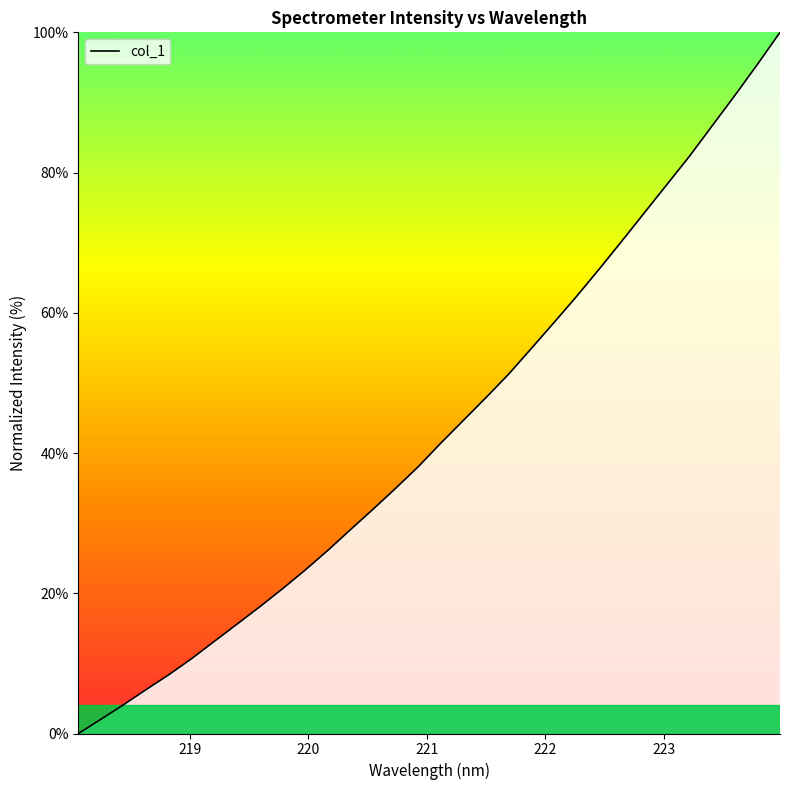

What is the difference between the maximum and minimum values?

100.0